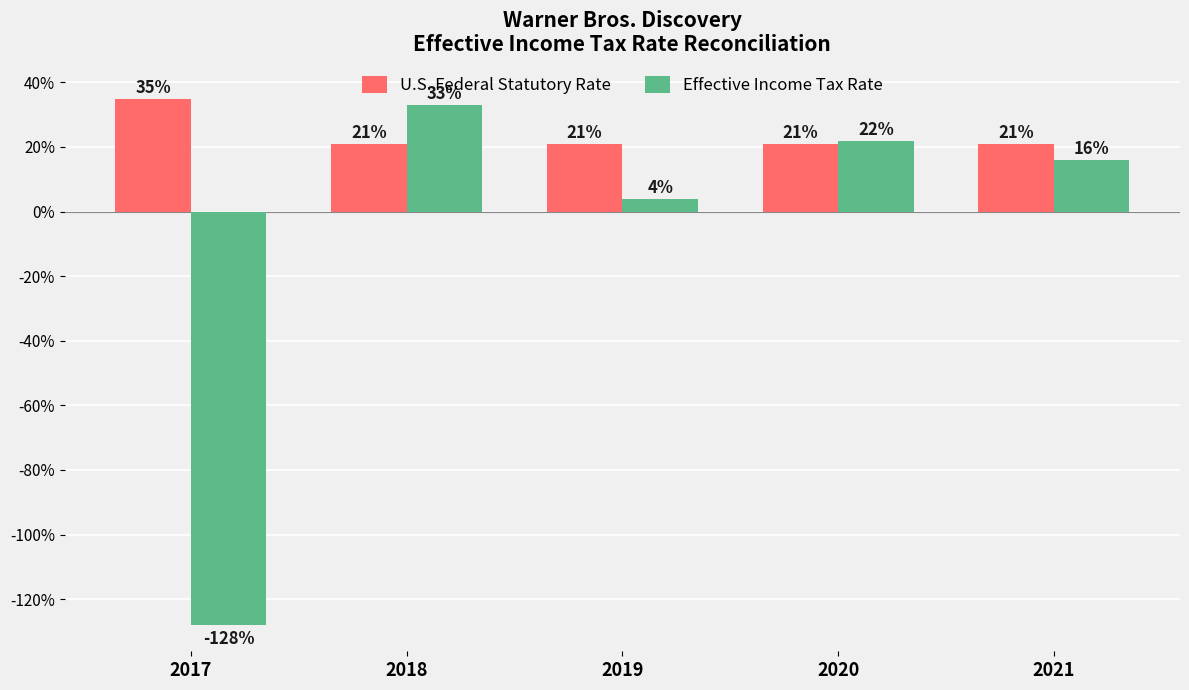

What is the approximate value of U.S. Federal Statutory Rate at 2021?

0.2